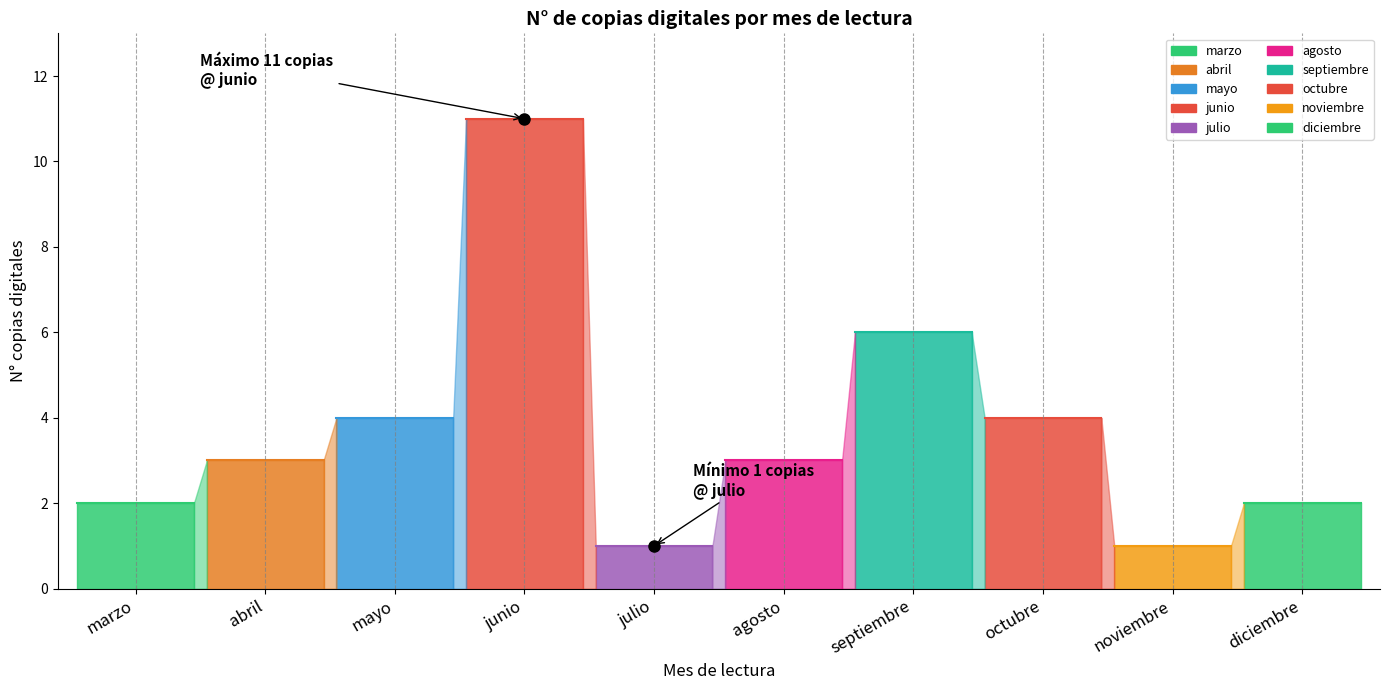

At which label does the data first exceed 3?

mayo